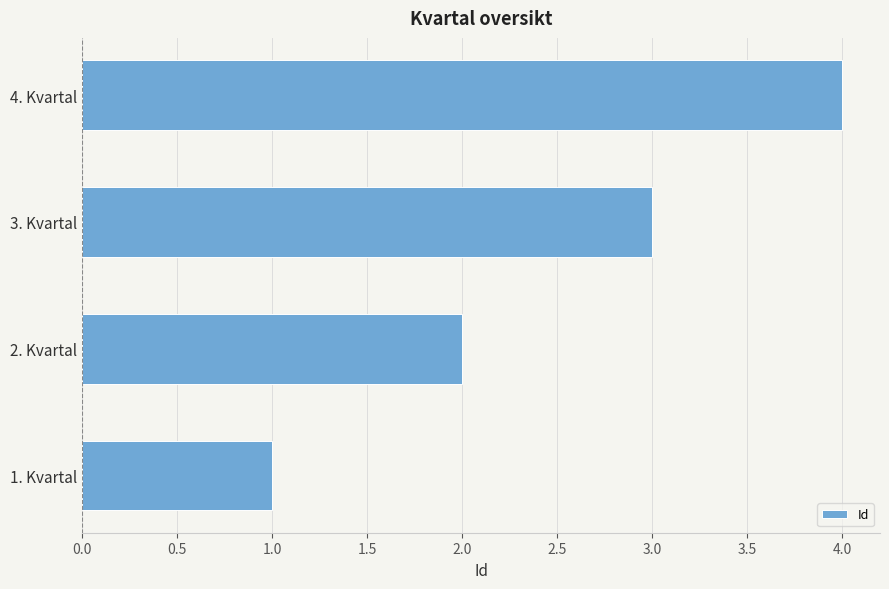

What is the greatest value displayed?

4